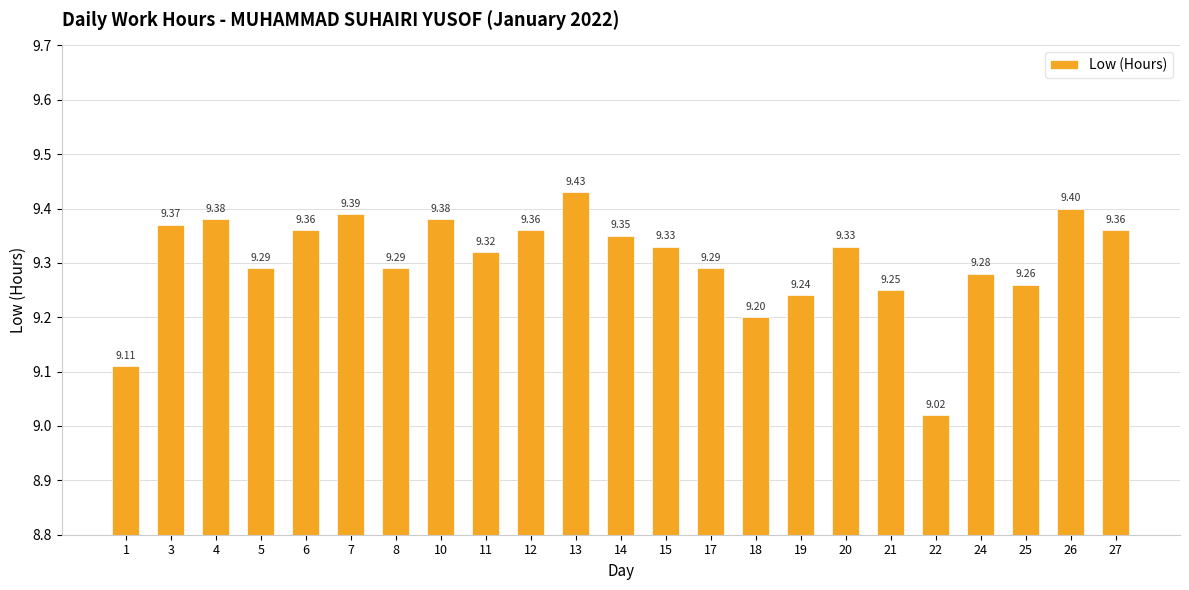

Which has a higher value, 24 or 18?

24